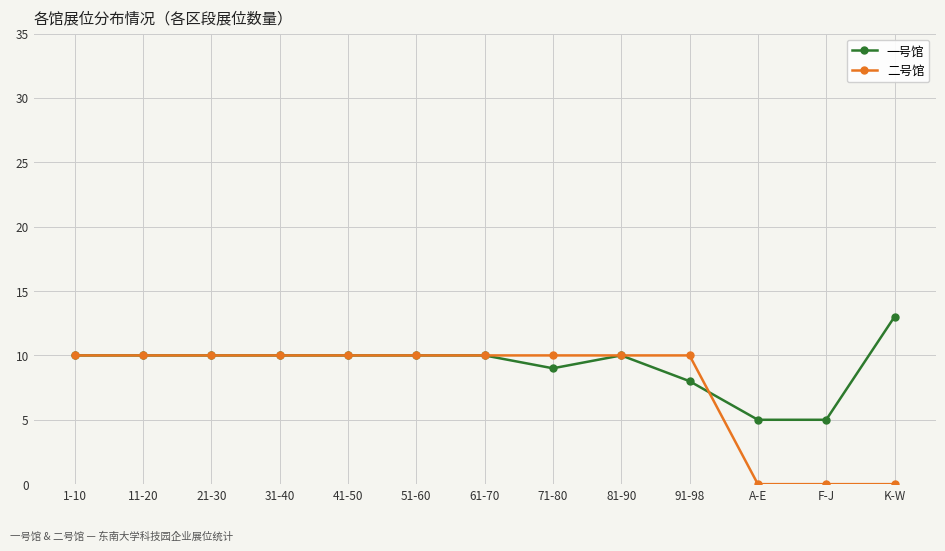

Rank the series by their average value, from highest to lowest.

一号馆, 二号馆